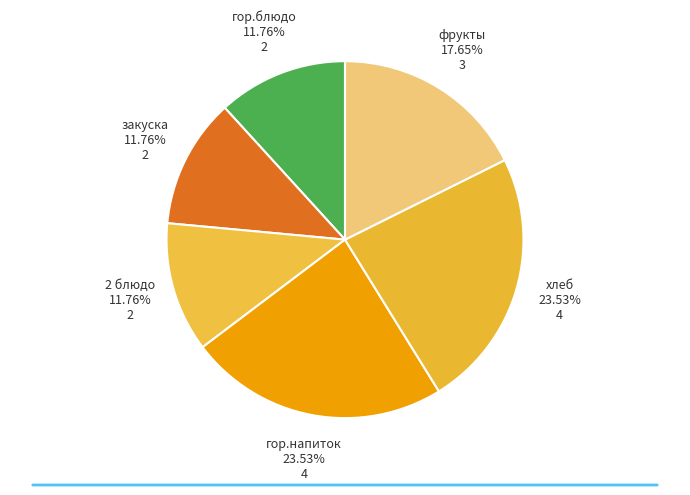

Is the sum of гор.блюдо and хлеб greater than half?

No